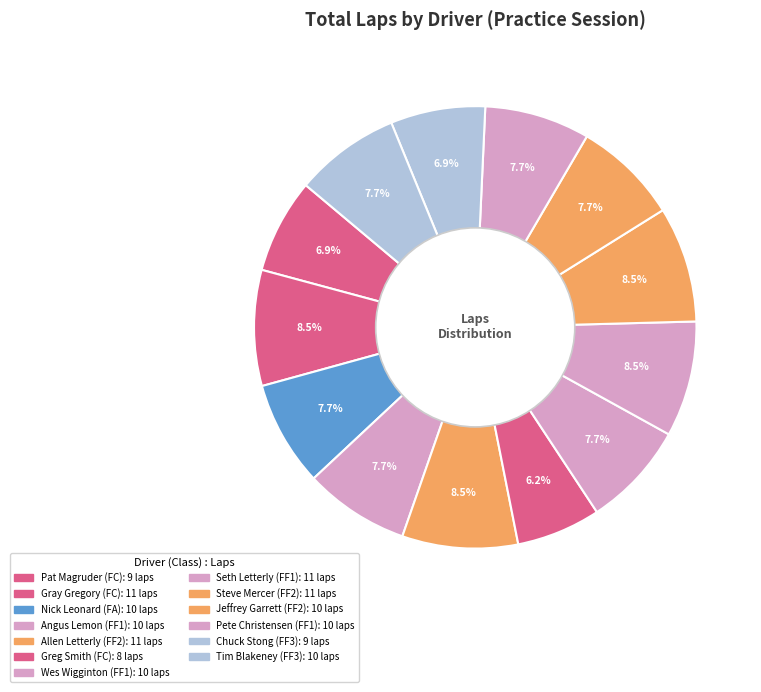

Which has a higher value, Angus Lemon (FF1) or Greg Smith (FC)?

Angus Lemon (FF1)